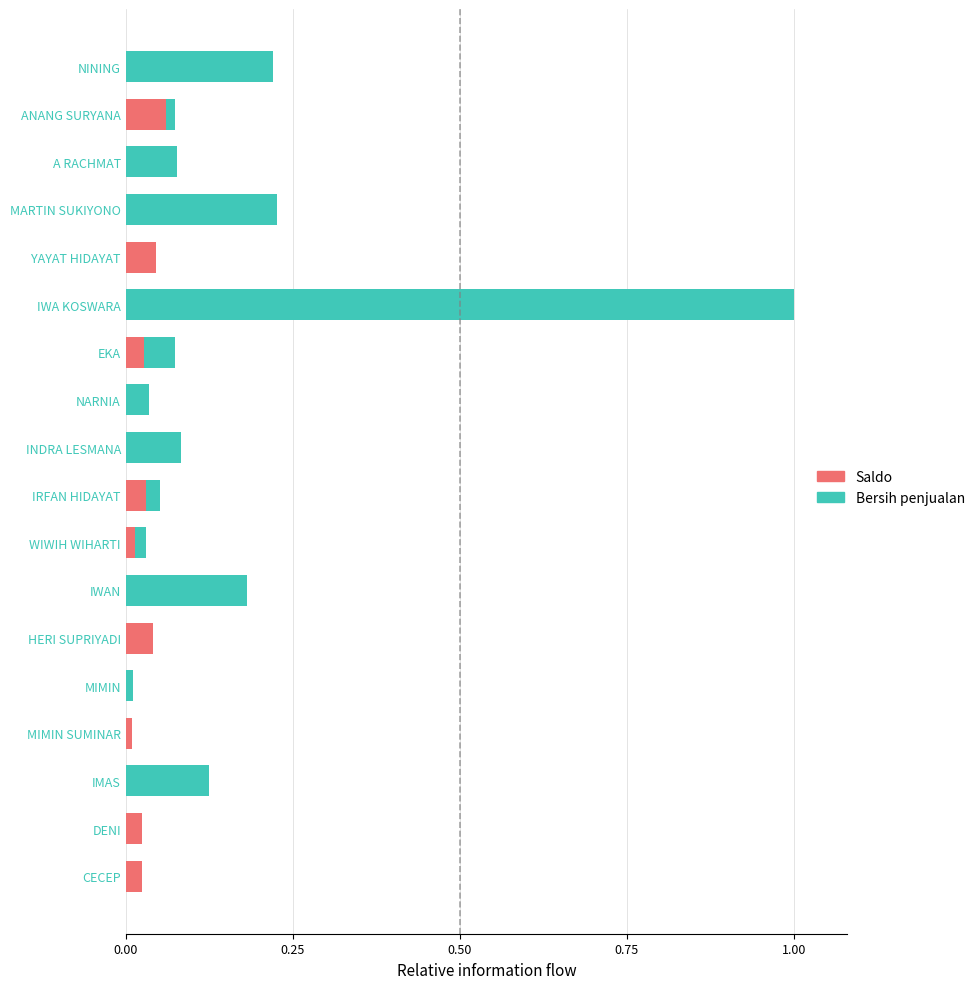

What is the sum of all Saldo values?

0.3